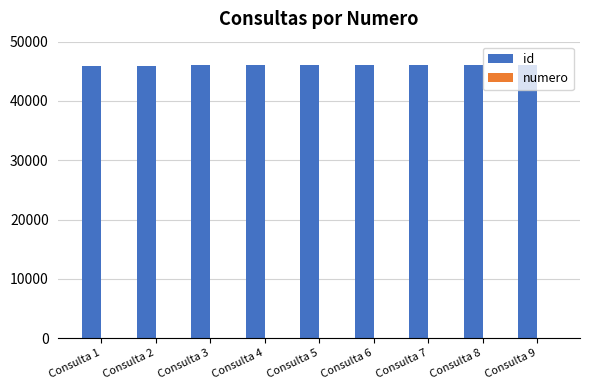

Which series has the largest total across all categories?

id